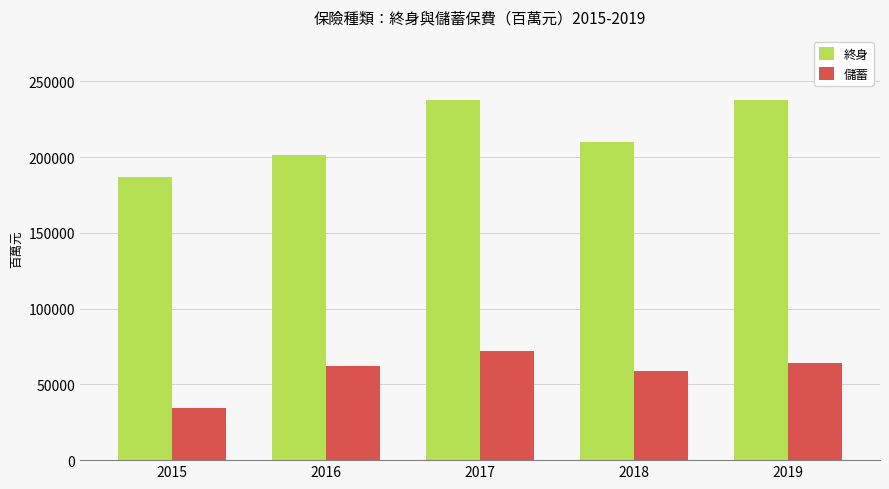

What is the total value across all series at 2015?

221402.6